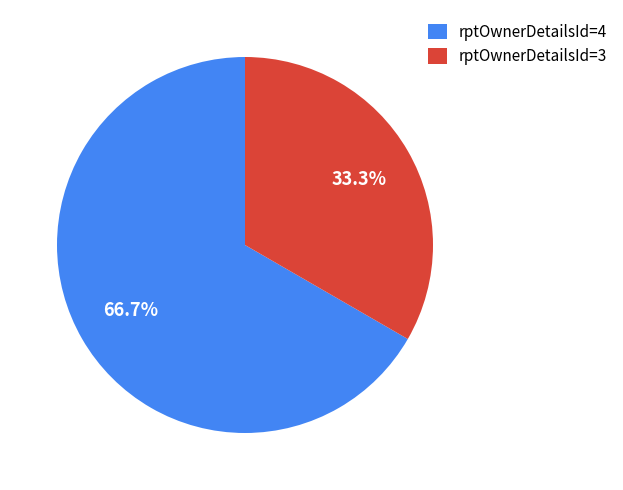

Which slice is the smallest?

rptOwnerDetailsId=3